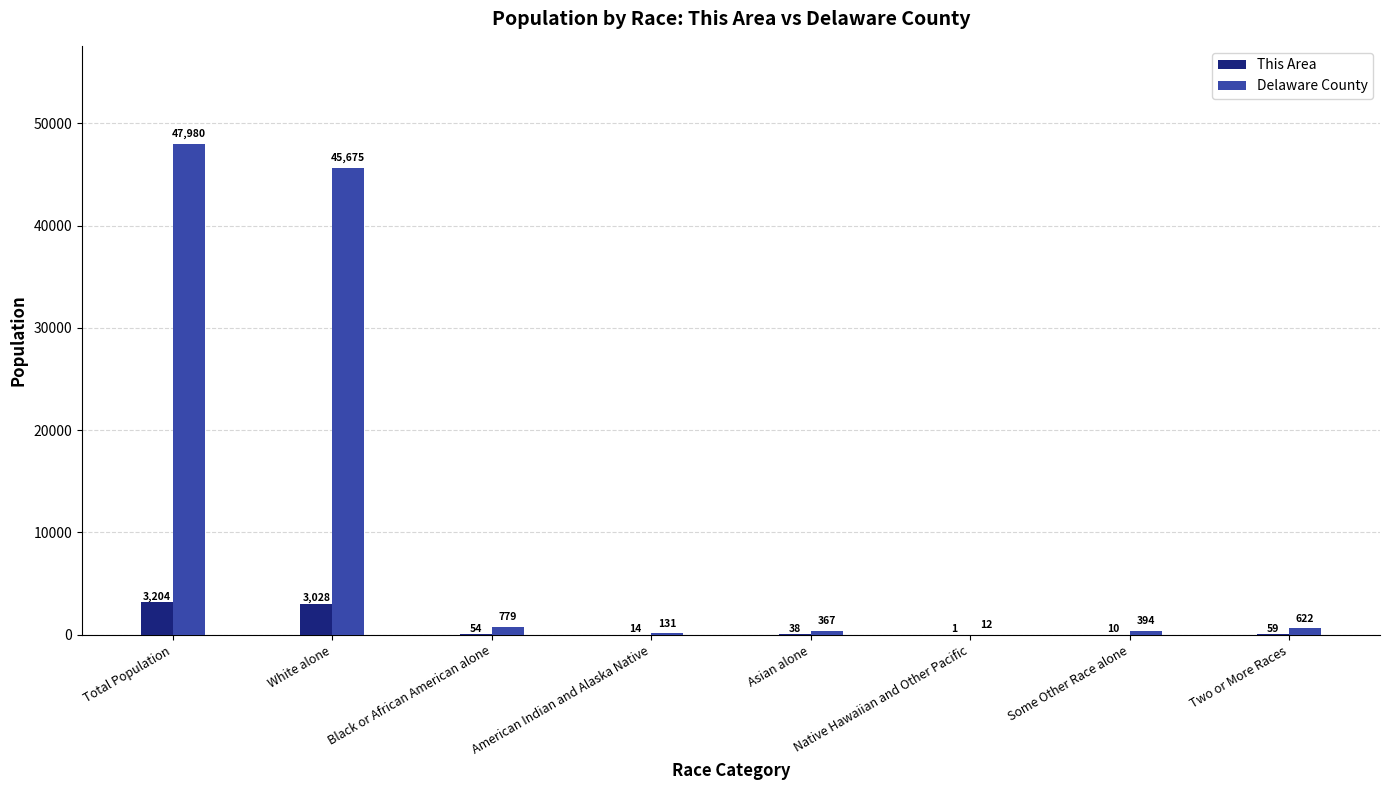

Are the bars horizontal?

No